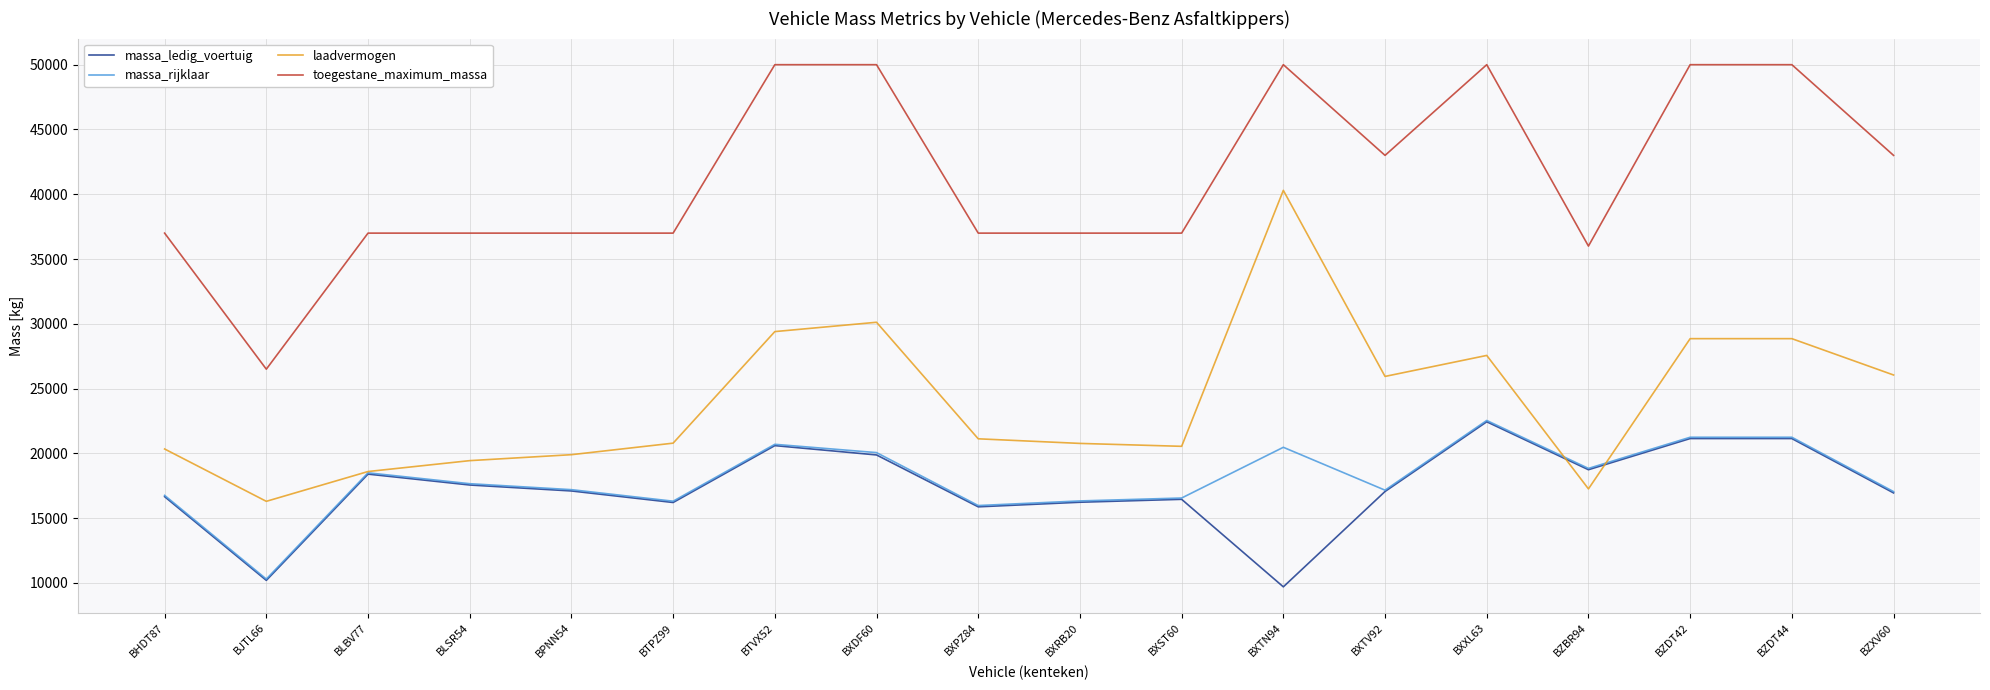

True or false: toegestane_maximum_massa and laadvermogen cross at least once.

False